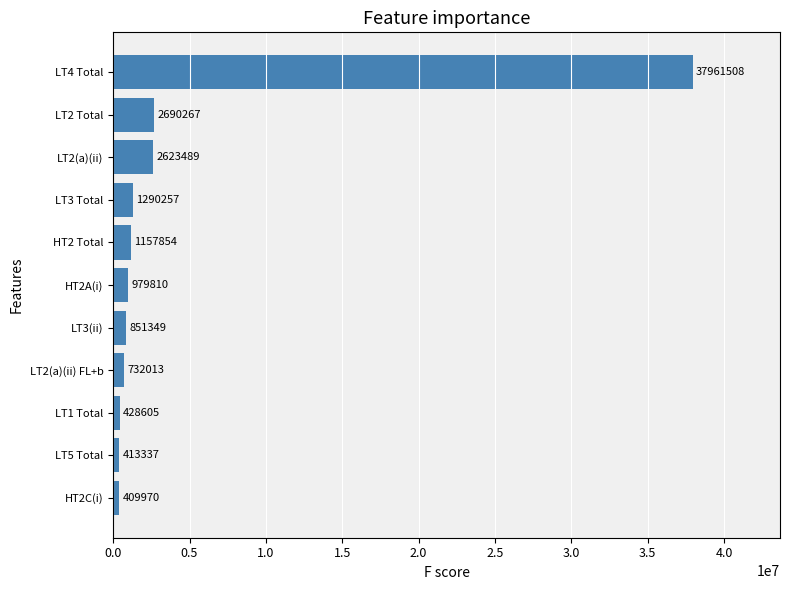

Is it true that the value at LT4 Total is 56435695.7?

False